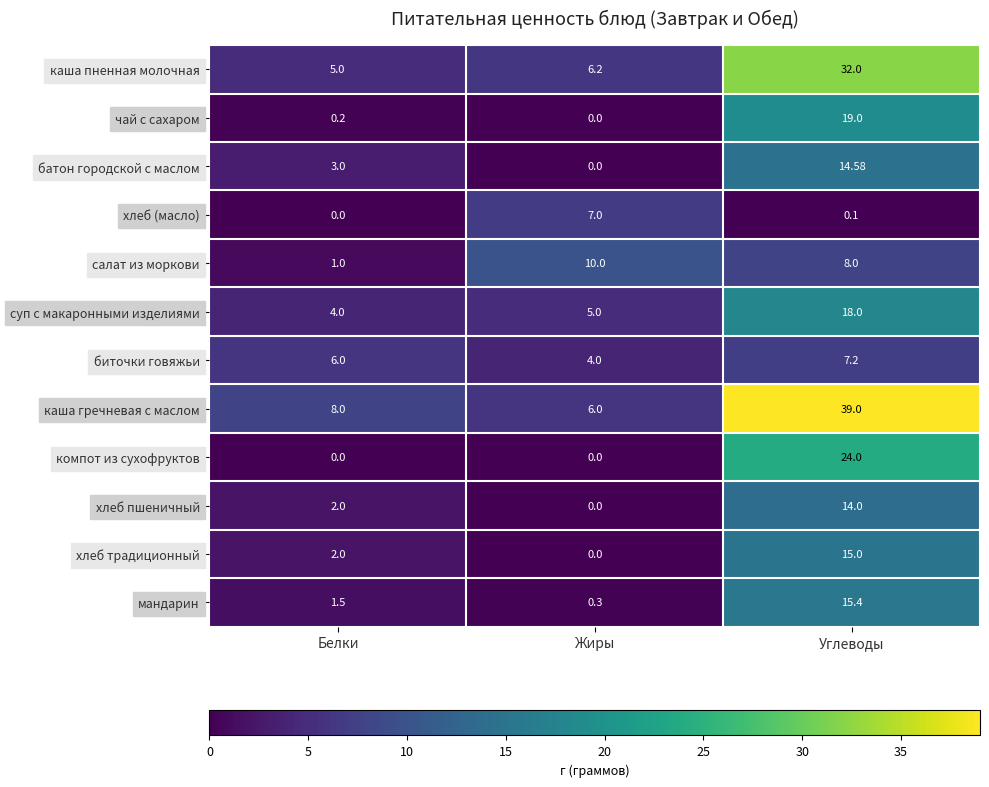

Rank the series by their maximum value, from highest to lowest.

каша гречневая с маслом, каша пненная молочная, компот из сухофруктов, чай с сахаром, суп с макаронными изделиями, мандарин, хлеб традиционный, батон городской с маслом, хлеб пшеничный, салат из моркови, биточки говяжьи, хлеб (масло)